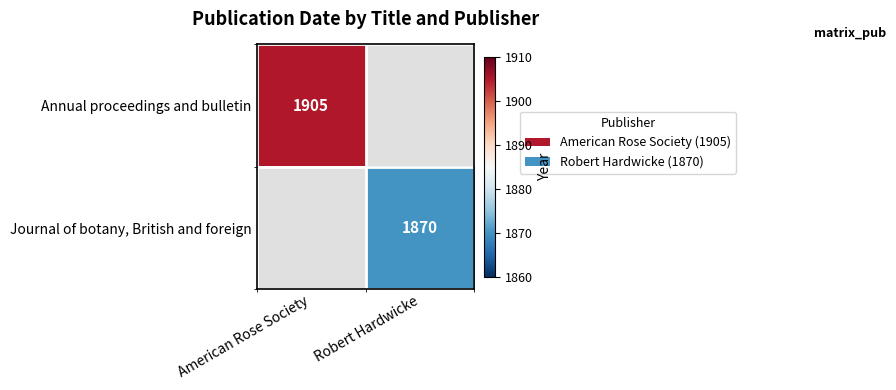

What is the total value across all series at American Rose Society?

1905